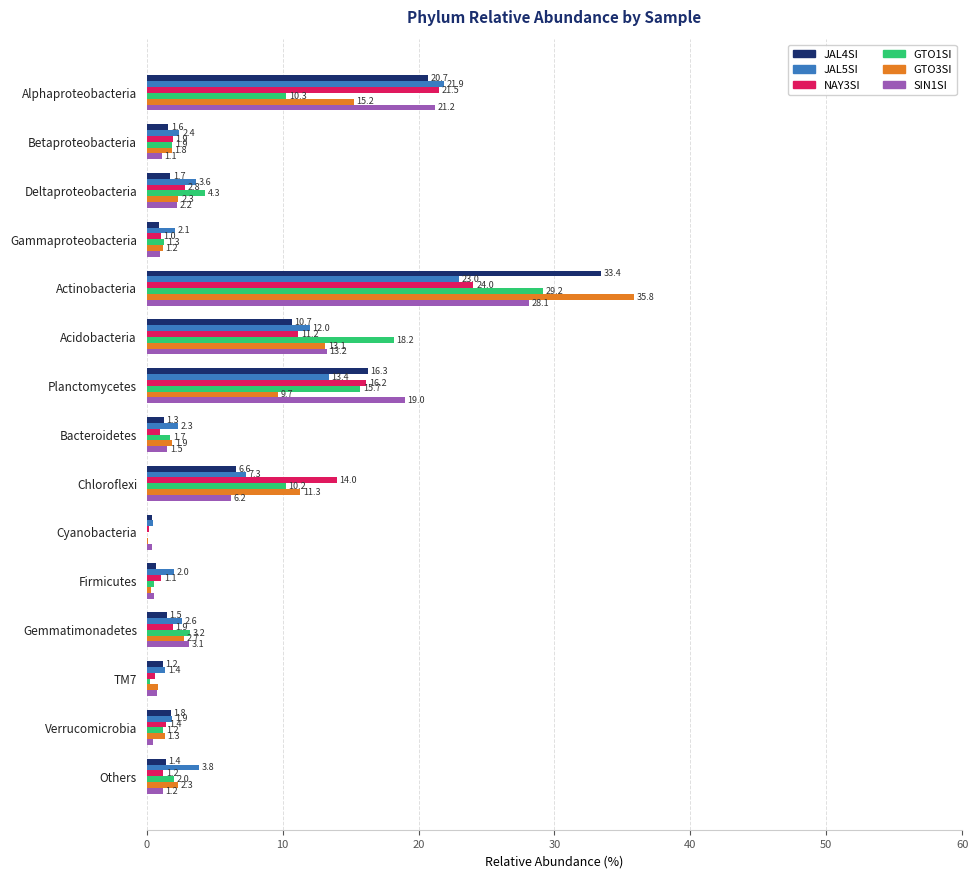

What is the sum of the SIN1SI values at TM7 and Deltaproteobacteria?

3.0